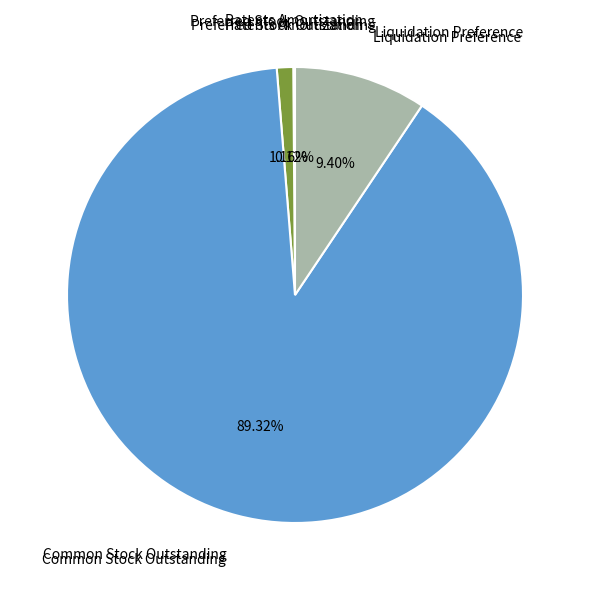

Is there a majority slice in this chart?

Yes